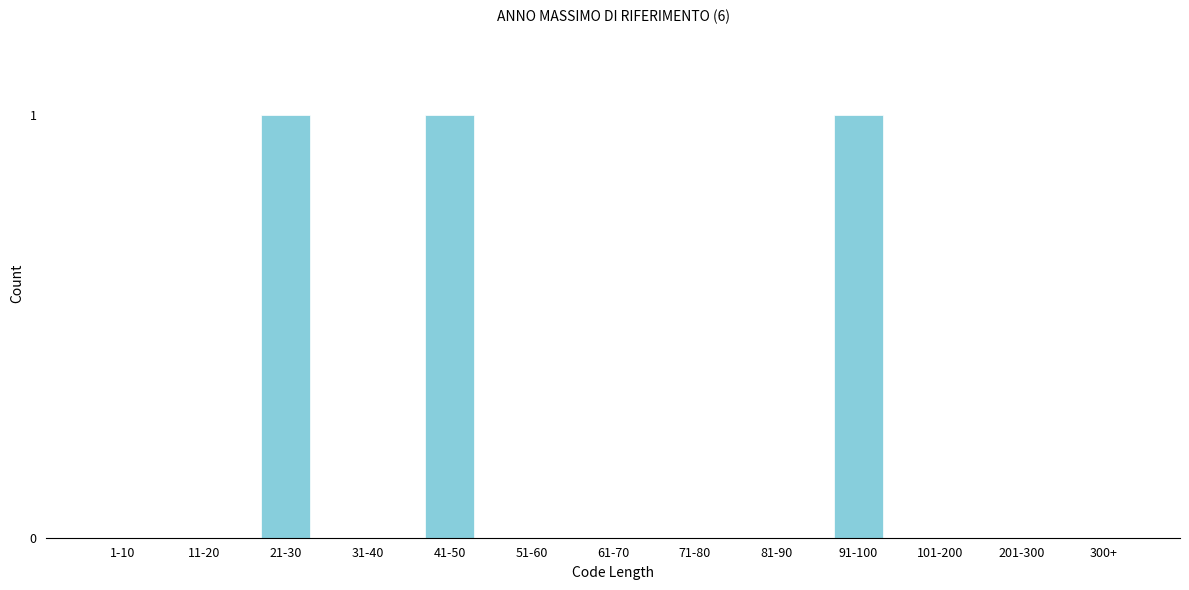

Reading left to right, list all the values displayed in this chart.

1-10=0	11-20=0	21-30=1	31-40=0	41-50=1	51-60=0	61-70=0	71-80=0	81-90=0	91-100=1	101-200=0	201-300=0	300+=0